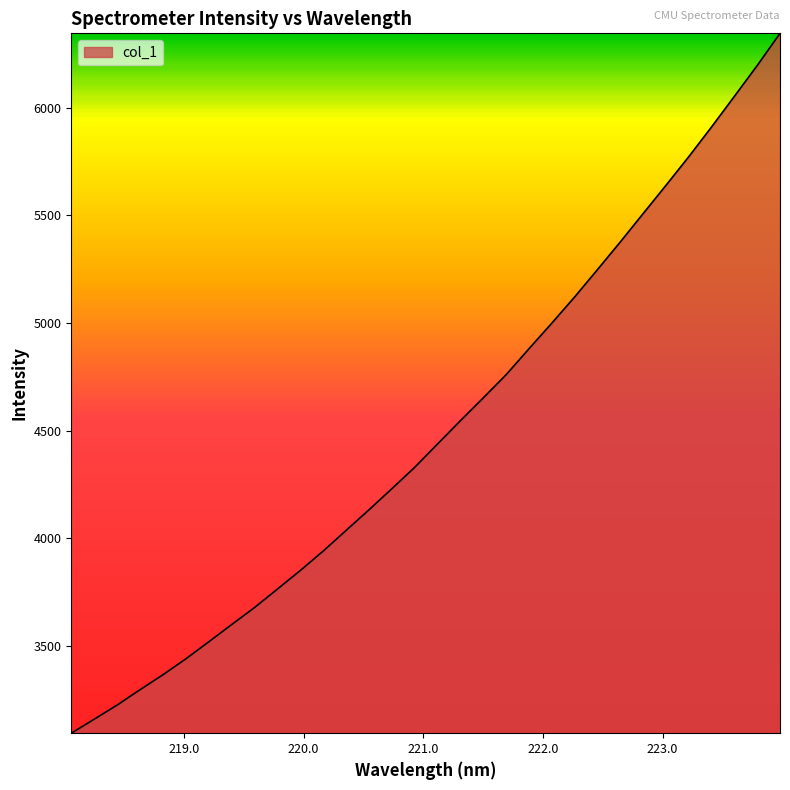

What is the difference between the maximum and minimum values?

3252.4